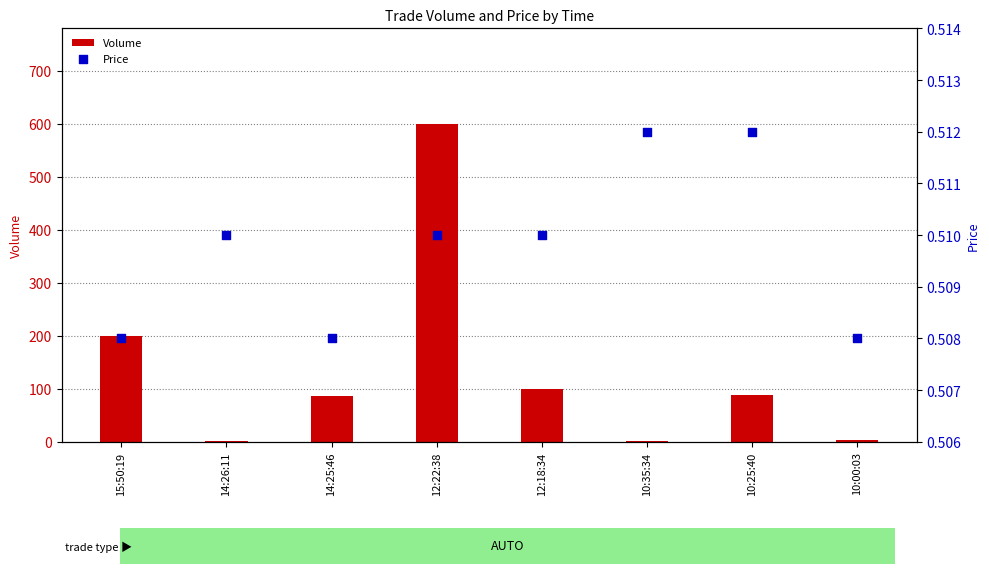

Which series has the widest spread of Y values?

Volume